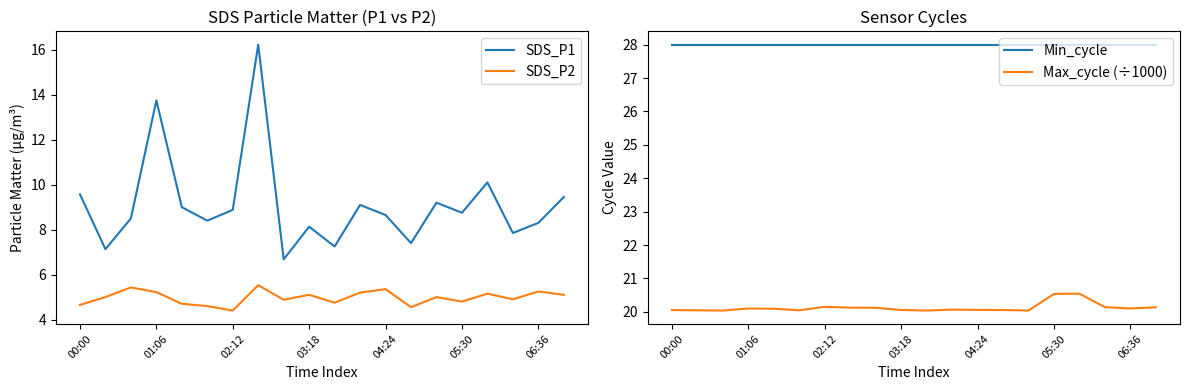

Reading left to right, list all the values displayed in this chart.

SDS_P1: 9.6	7.1	8.5	13.8	9.0	8.4	8.9	16.2	6.7	8.1	7.2	9.1	8.7	7.4	9.2	8.8	10.1	7.8	8.3	9.4
SDS_P2: 4.7	5.0	5.4	5.2	4.7	4.6	4.4	5.5	4.9	5.1	4.8	5.2	5.3	4.5	5.0	4.8	5.2	4.9	5.2	5.1
Min_cycle: 28.0	28.0	28.0	28.0	28.0	28.0	28.0	28.0	28.0	28.0	28.0	28.0	28.0	28.0	28.0	28.0	28.0	28.0	28.0	28.0
Max_cycle (÷1000): 20.1	20.0	20.0	20.1	20.1	20.0	20.1	20.1	20.1	20.1	20.0	20.1	20.1	20.1	20.0	20.5	20.5	20.1	20.1	20.1